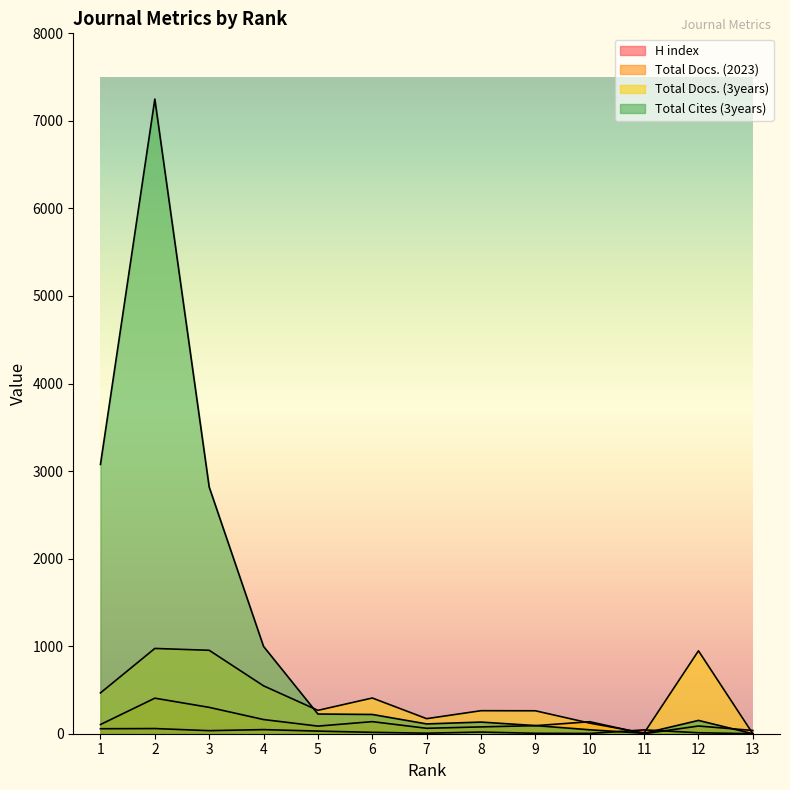

Reading left to right, what are all the values shown in this chart?

H index: 1=57	2=59	3=35	4=47	5=30	6=16	7=6	8=19	9=5	10=3	11=44	12=11	13=0
Total Docs. (2023): 1=105	2=406	3=301	4=162	5=87	6=138	7=62	8=78	9=92	10=137	11=0	12=88	13=37
Total Docs. (3years): 1=466	2=974	3=953	4=547	5=267	6=408	7=172	8=263	9=262	10=121	11=8	12=947	13=0
Total Cites (3years): 1=3076	2=7249	3=2818	4=997	5=225	6=220	7=112	8=133	9=93	10=45	11=5	12=152	13=0